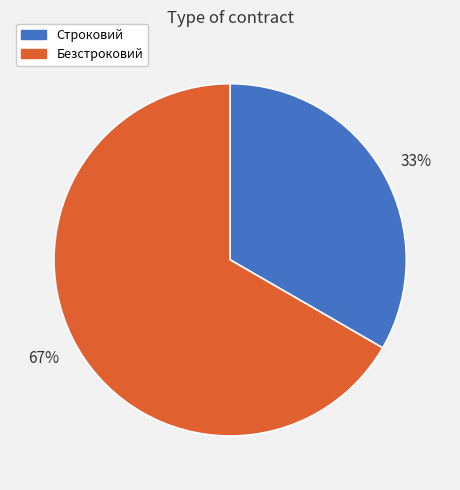

To the nearest percent, what is the average slice percentage?

50%